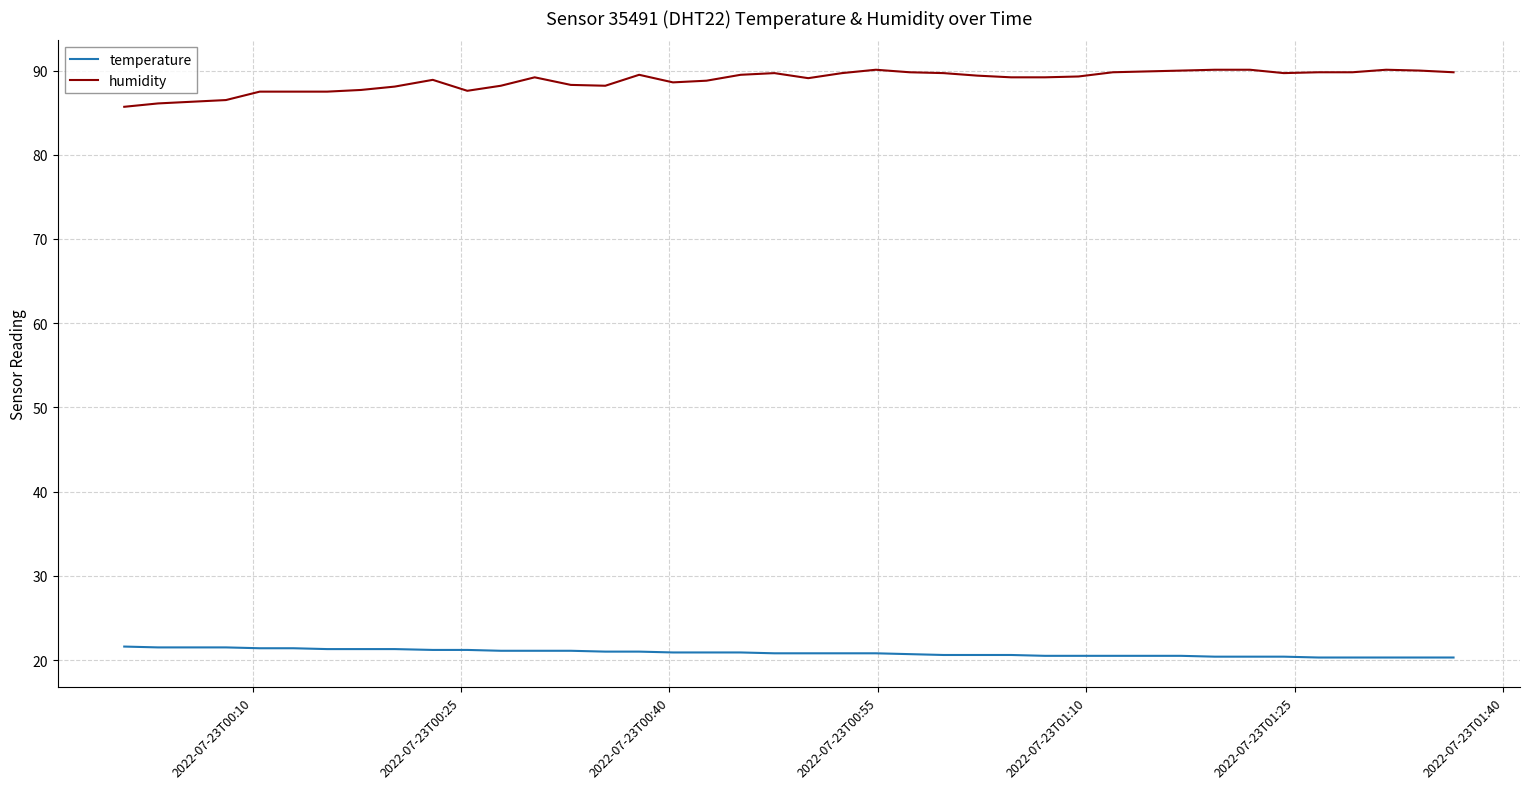

True or false: temperature and humidity cross at least once.

False